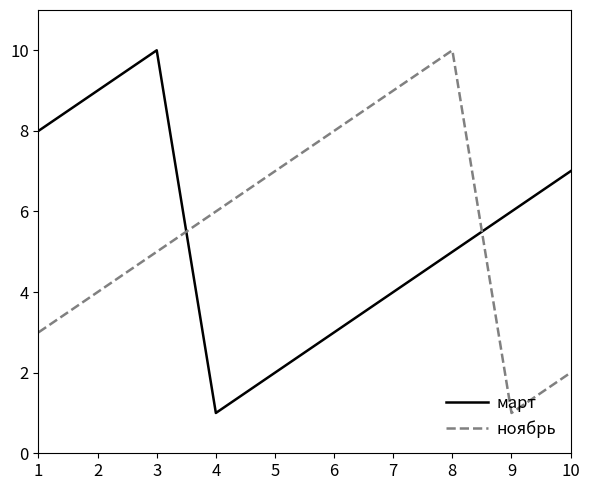

After their last crossing, which series has the higher values: ноябрь or март?

март